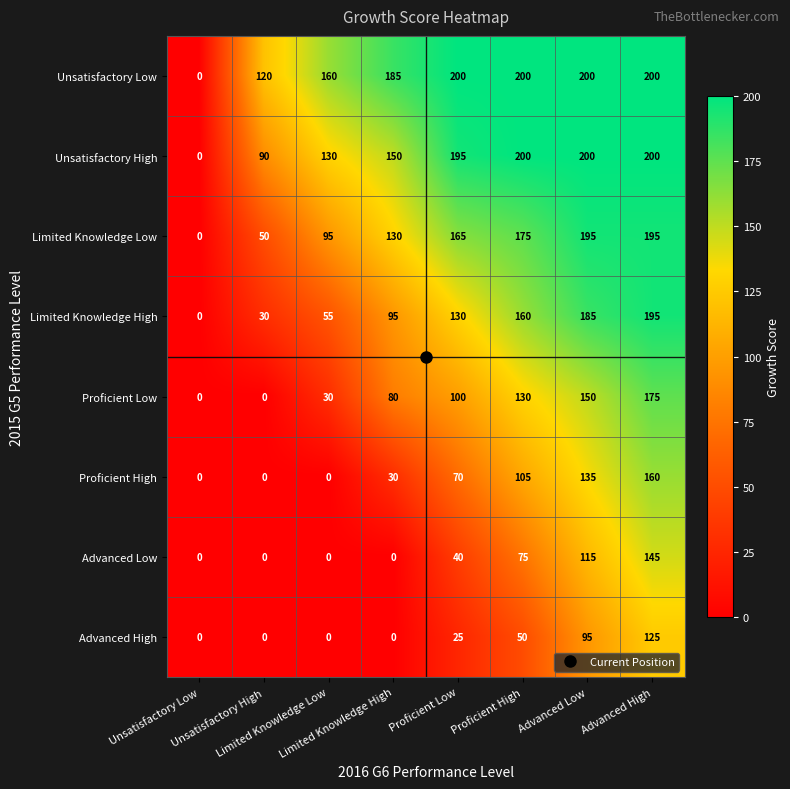

At how many categories does at least one series exceed 132?

6